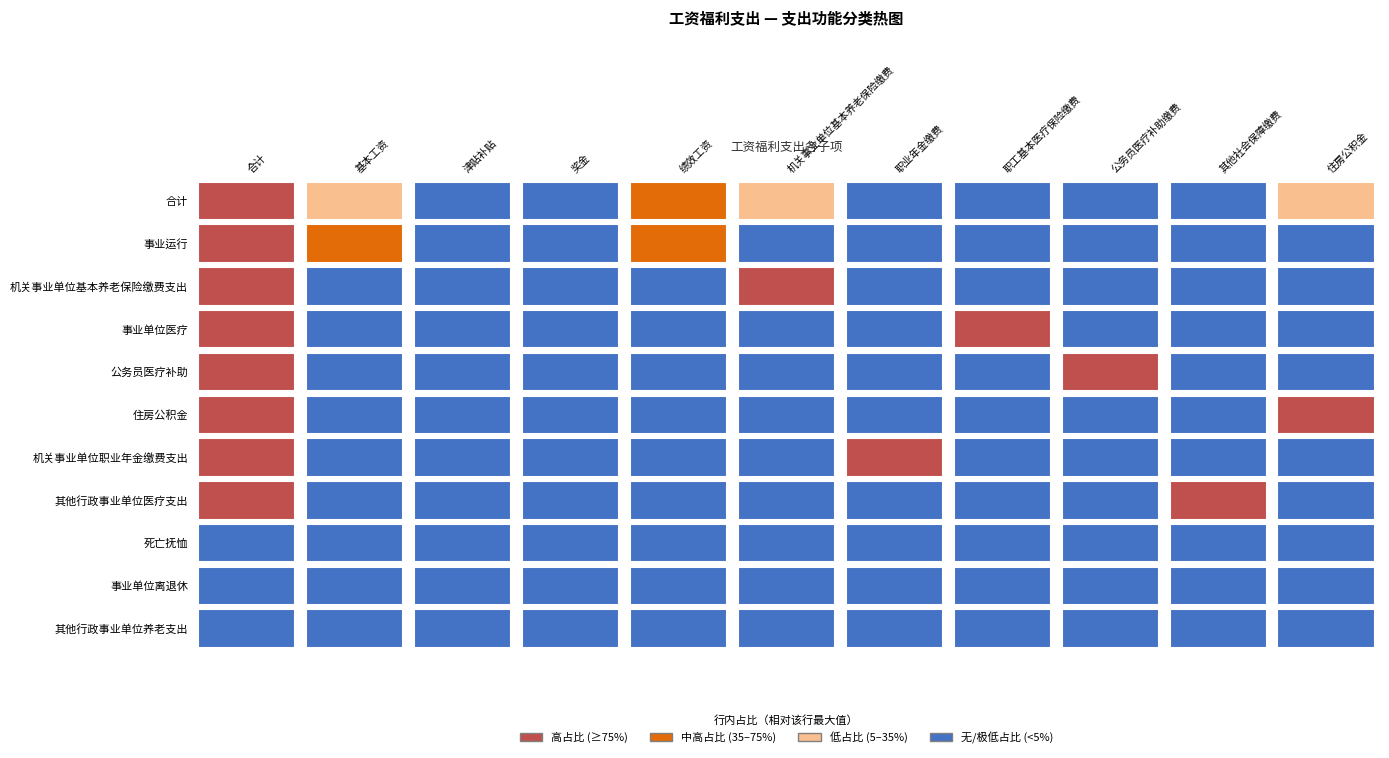

Rank the series by their maximum value, from highest to lowest.

合计, 事业运行, 机关事业单位基本养老保险缴费支出, 住房公积金, 事业单位医疗, 公务员医疗补助, 机关事业单位职业年金缴费支出, 其他行政事业单位医疗支出, 死亡抚恤, 事业单位离退休, 其他行政事业单位养老支出